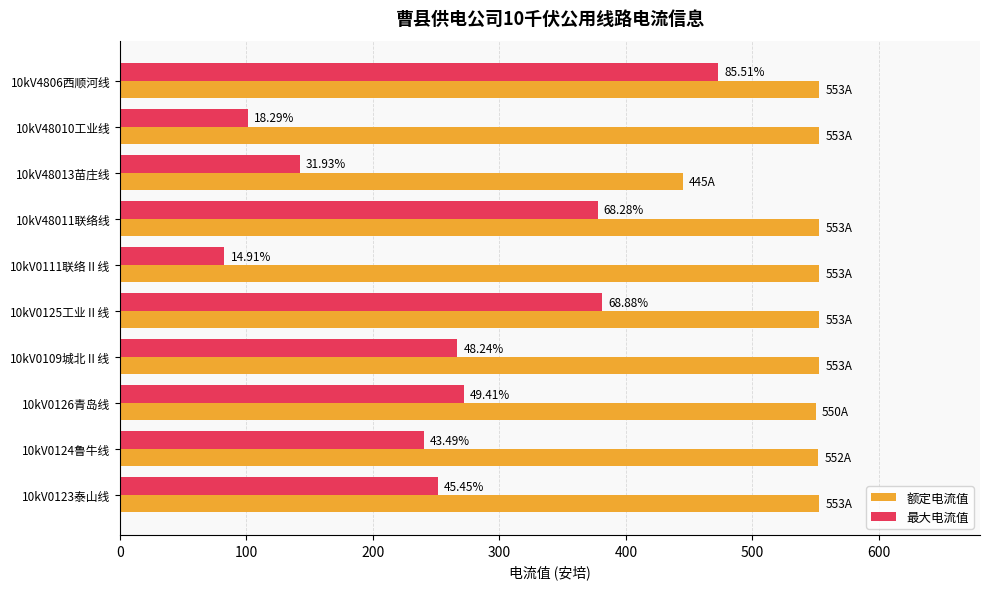

What is the value of the 额定电流值 bar at the 1st from the left?

553.0